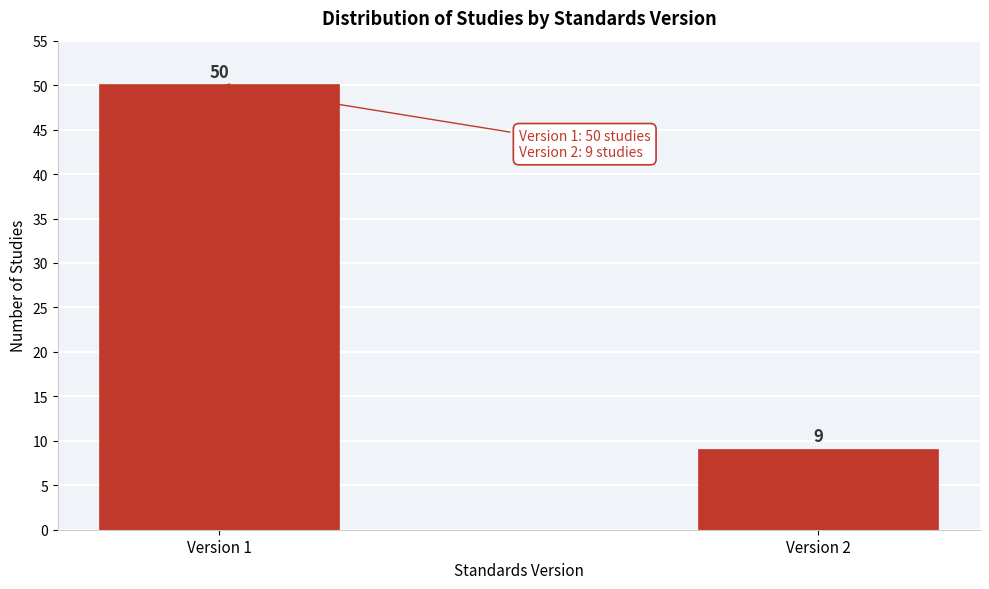

Reading left to right, extract all data points from this chart.

50	9